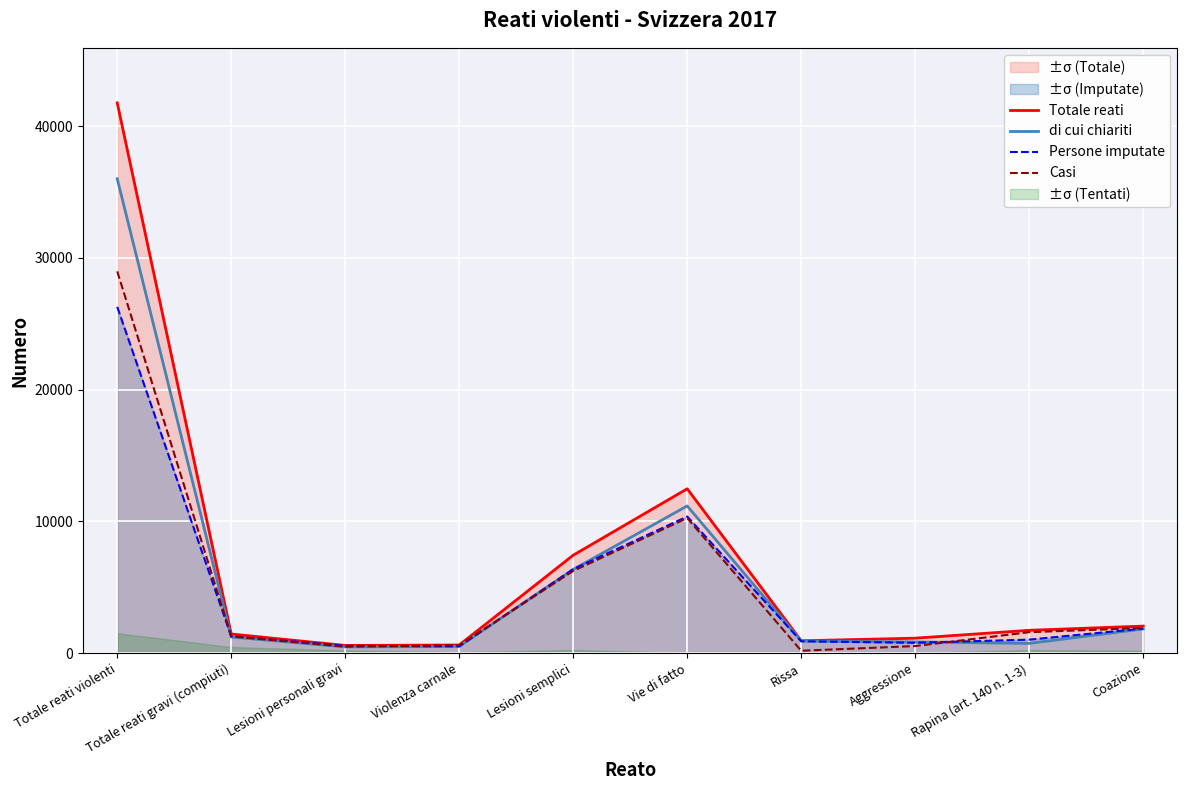

What is the total value across all series at Vie di fatto?

44279